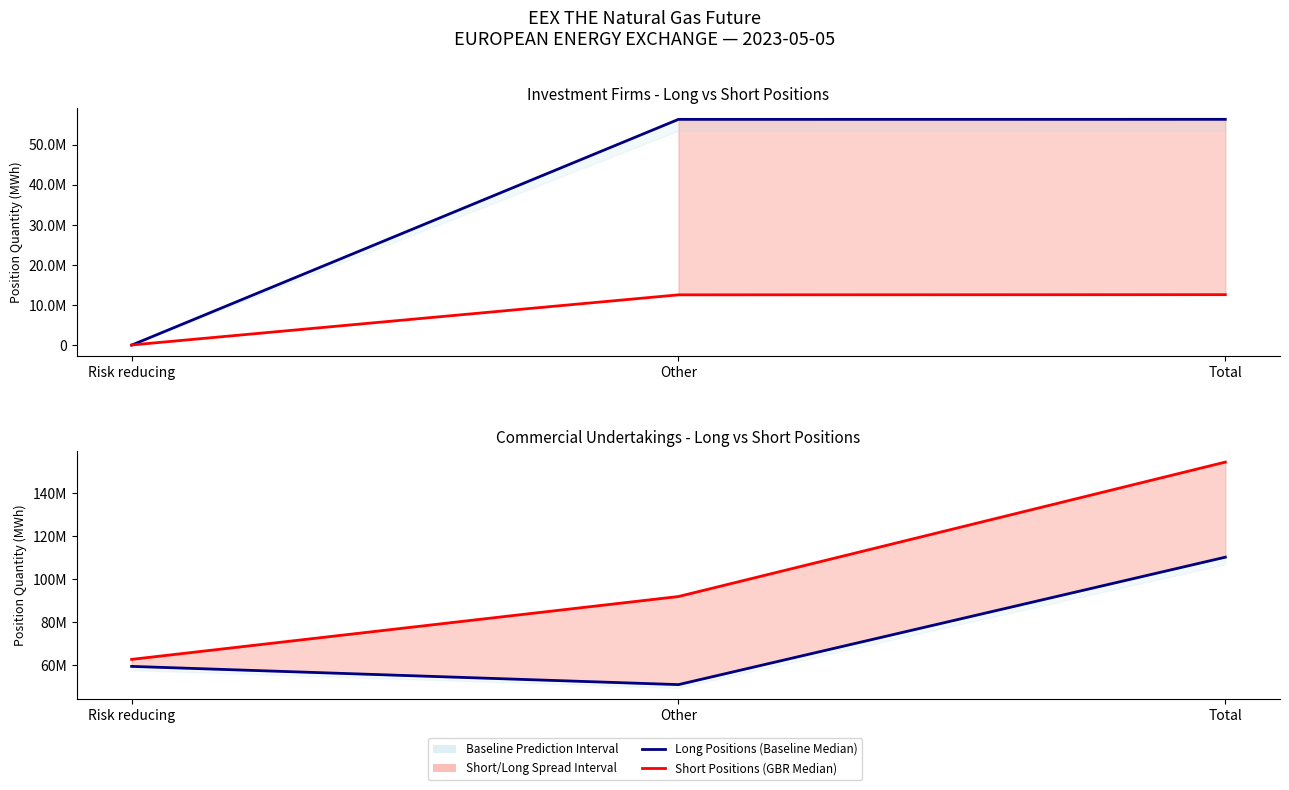

Between Other and Risk reducing, which is larger?

Risk reducing